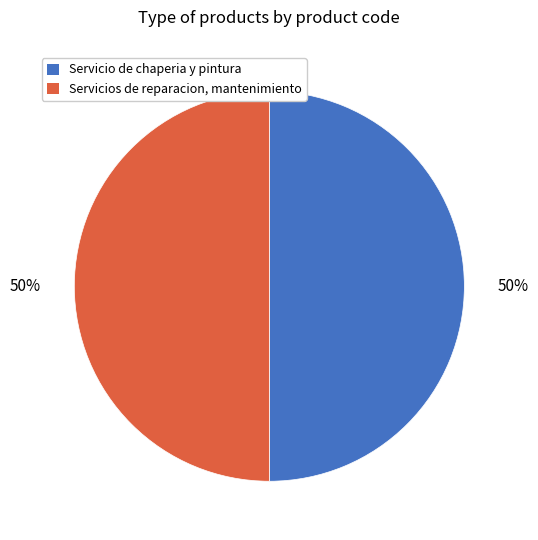

Is it true that Servicio de chaperia y pintura is 50% of the pie?

True